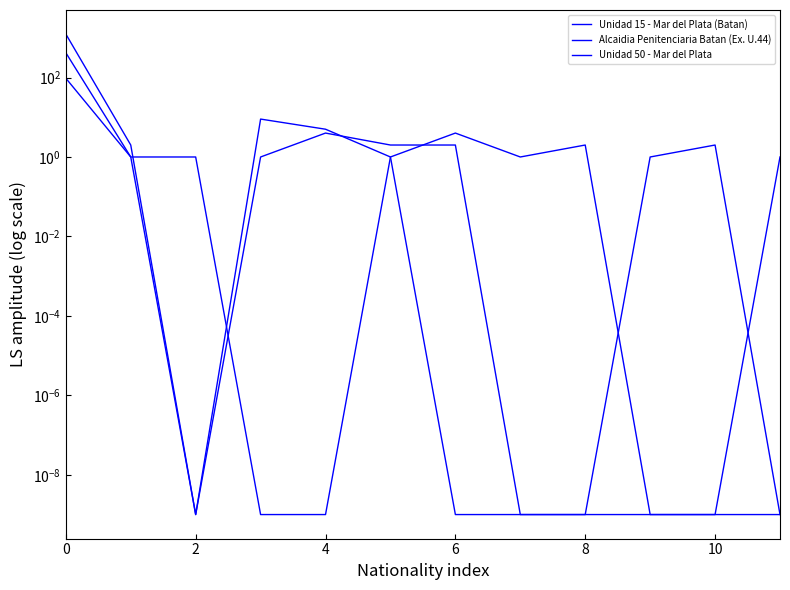

The Unidad 15 - Mar del Plata (Batan) series shows 1.4 at 10. True or false?

False